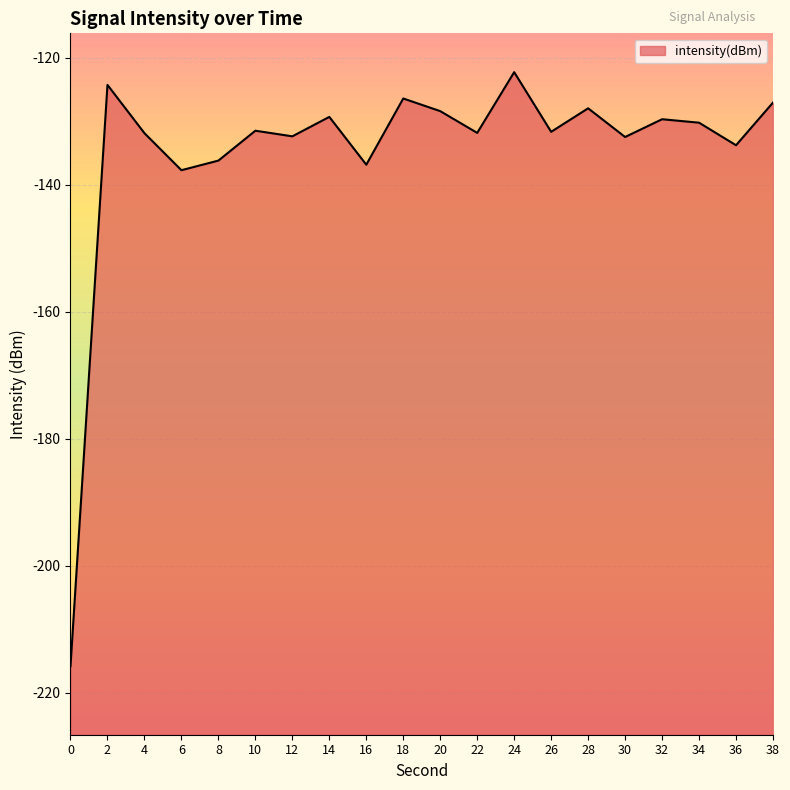

Which has a higher value, 20 or 4?

20